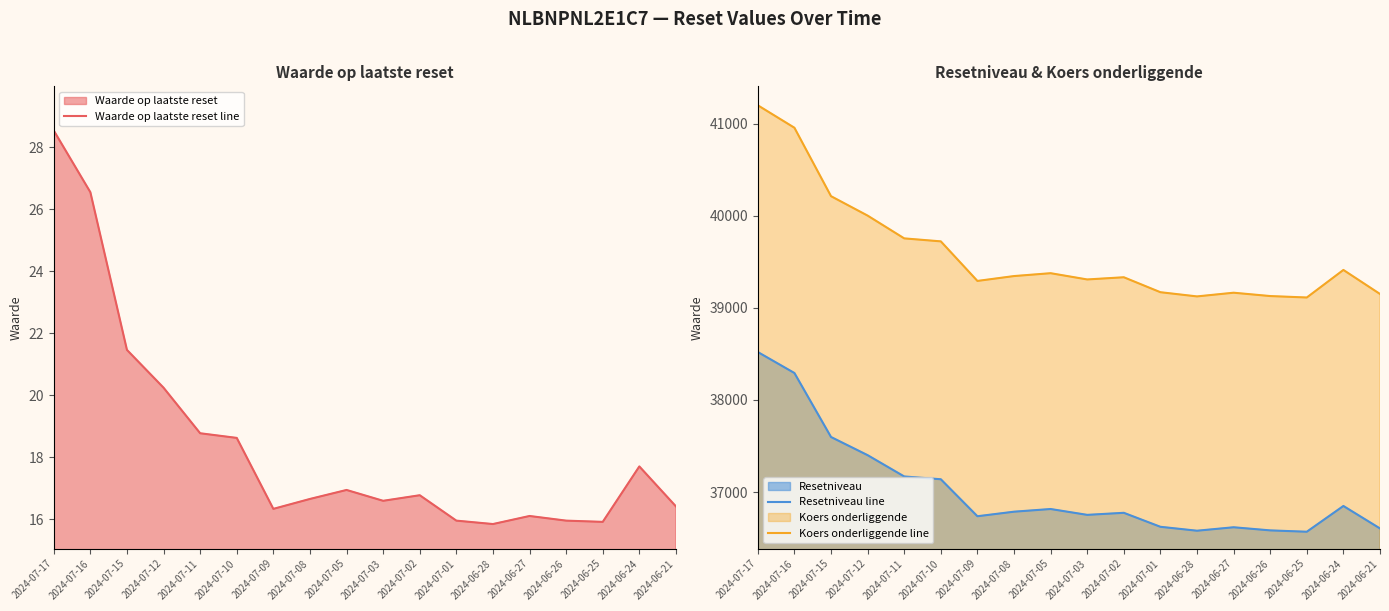

How many interior local peaks does the Waarde op laatste reset line series have?

4